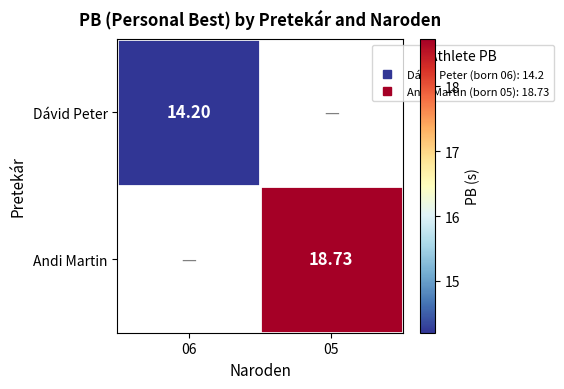

What is the minimum value shown in the chart?

14.2